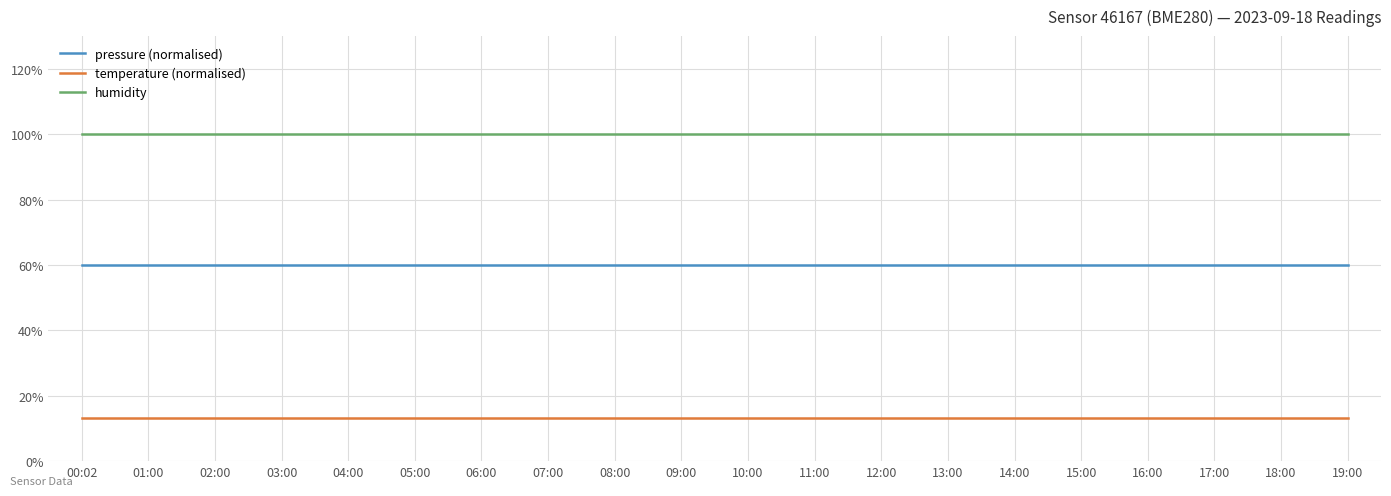

What is the sum of all humidity values?

2000.0